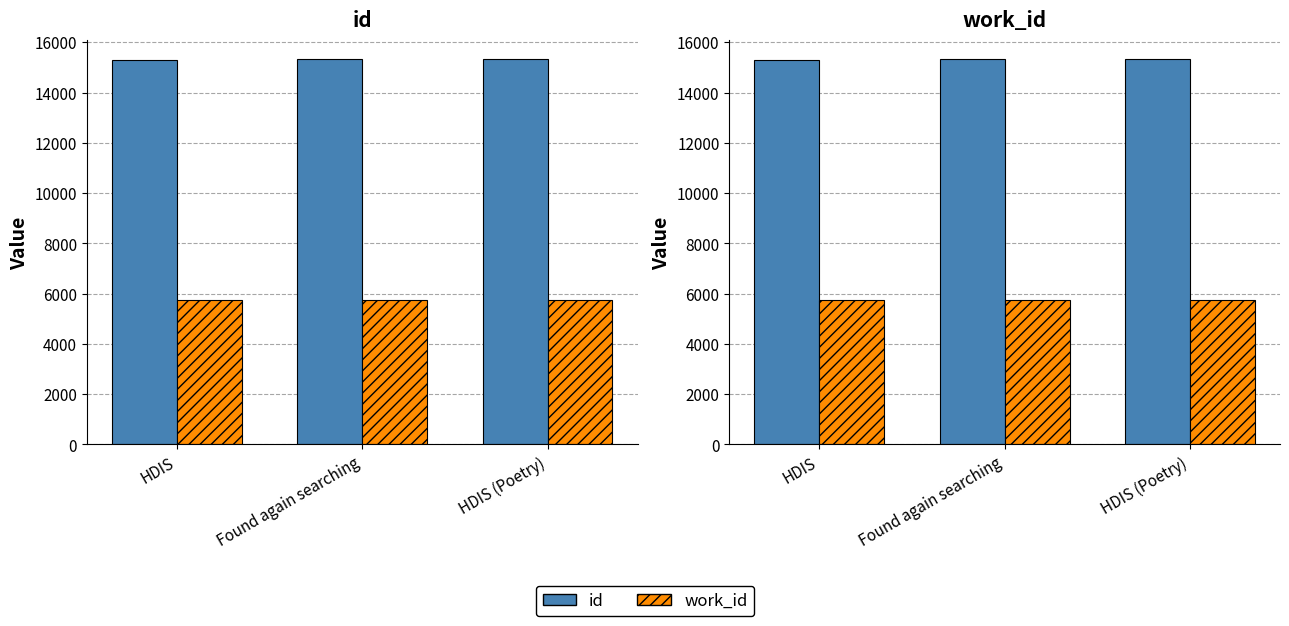

Rank the categories by work_id value from lowest to highest.

HDIS, Found again searching, HDIS (Poetry)